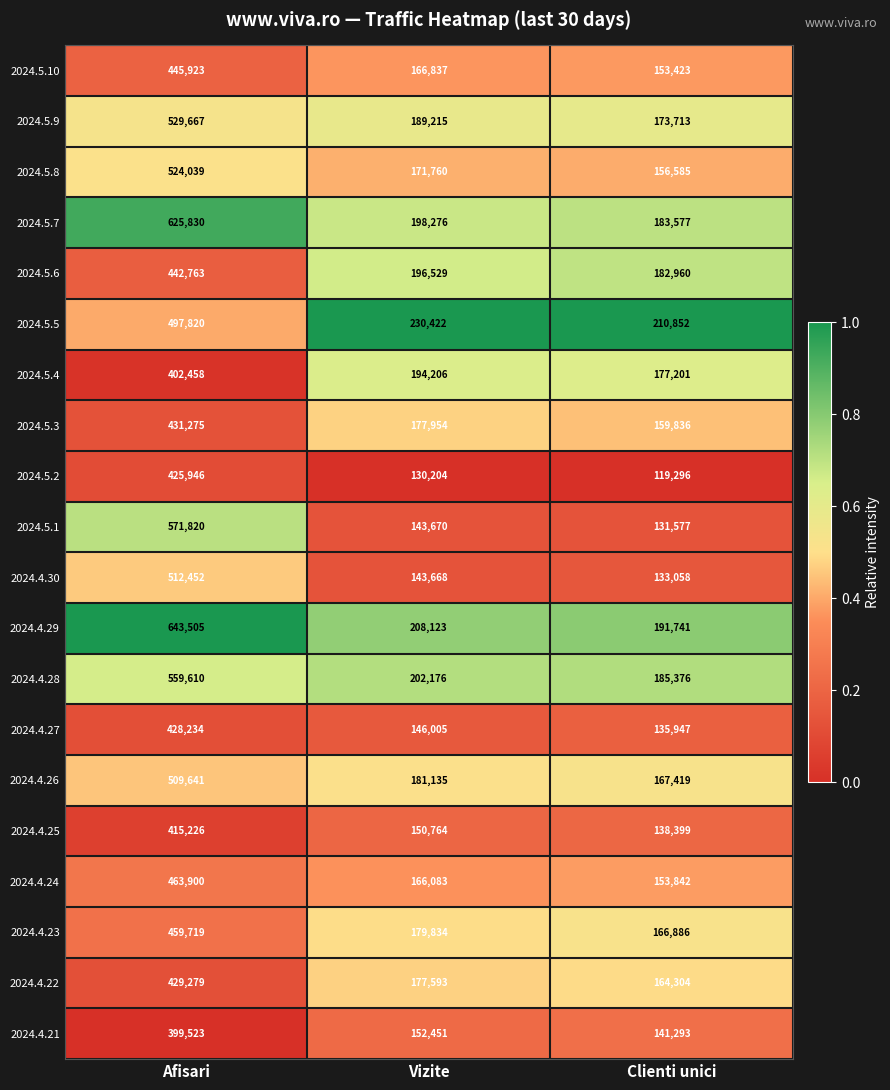

What is the spread (max minus min) of values at Clienti unici?

91556